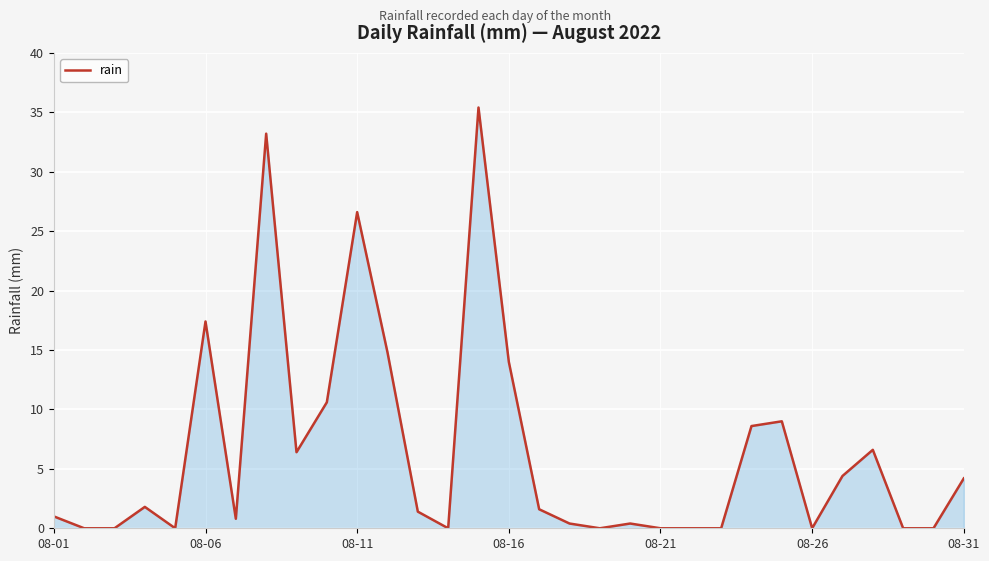

What is the difference between the maximum and minimum values?

35.4